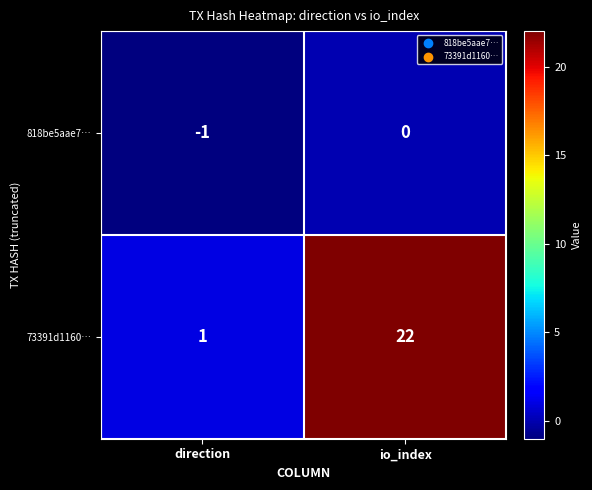

List the series in order of their peak value, highest first.

73391d1160…, 818be5aae7…